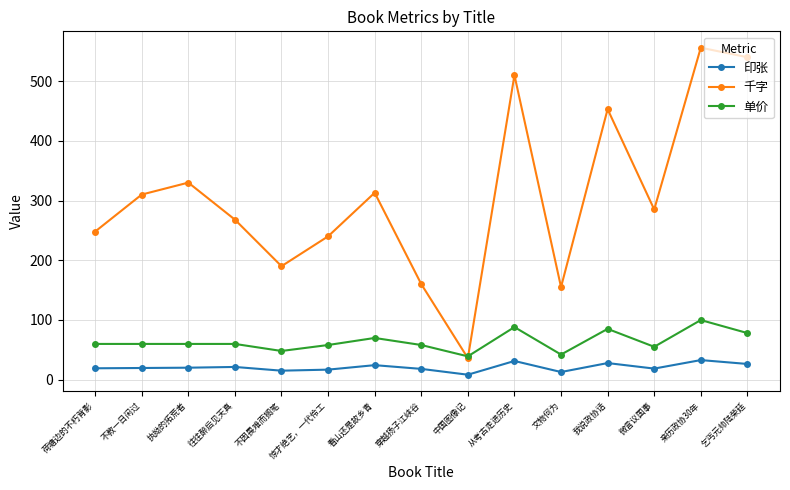

What is the label of the 3rd point from the right?

微言议国事